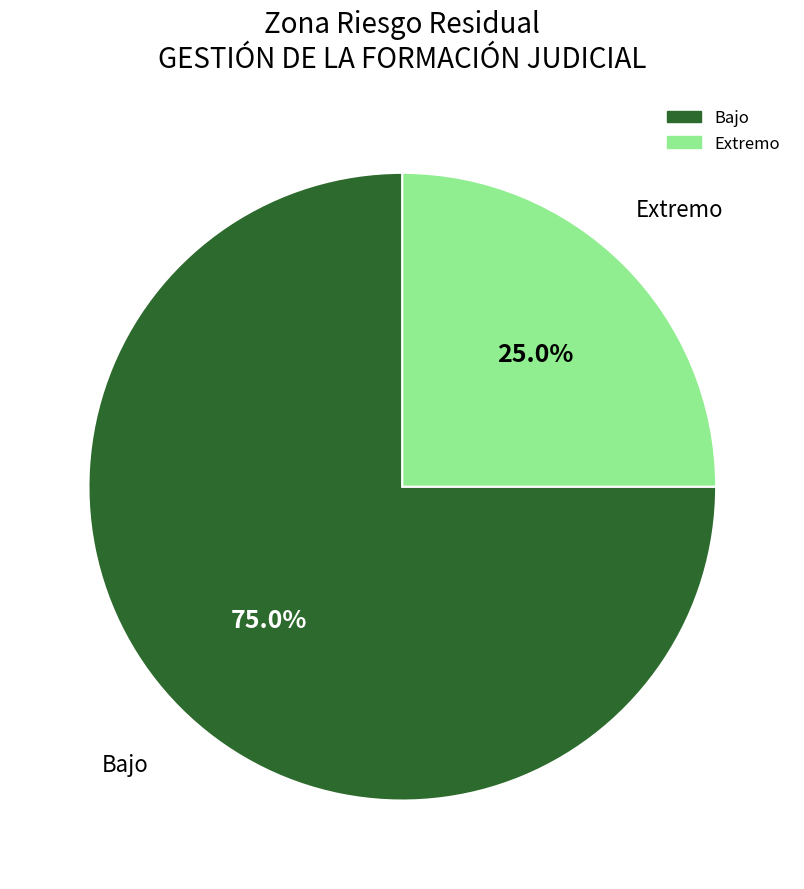

To the nearest percent, what is the average slice percentage?

50%